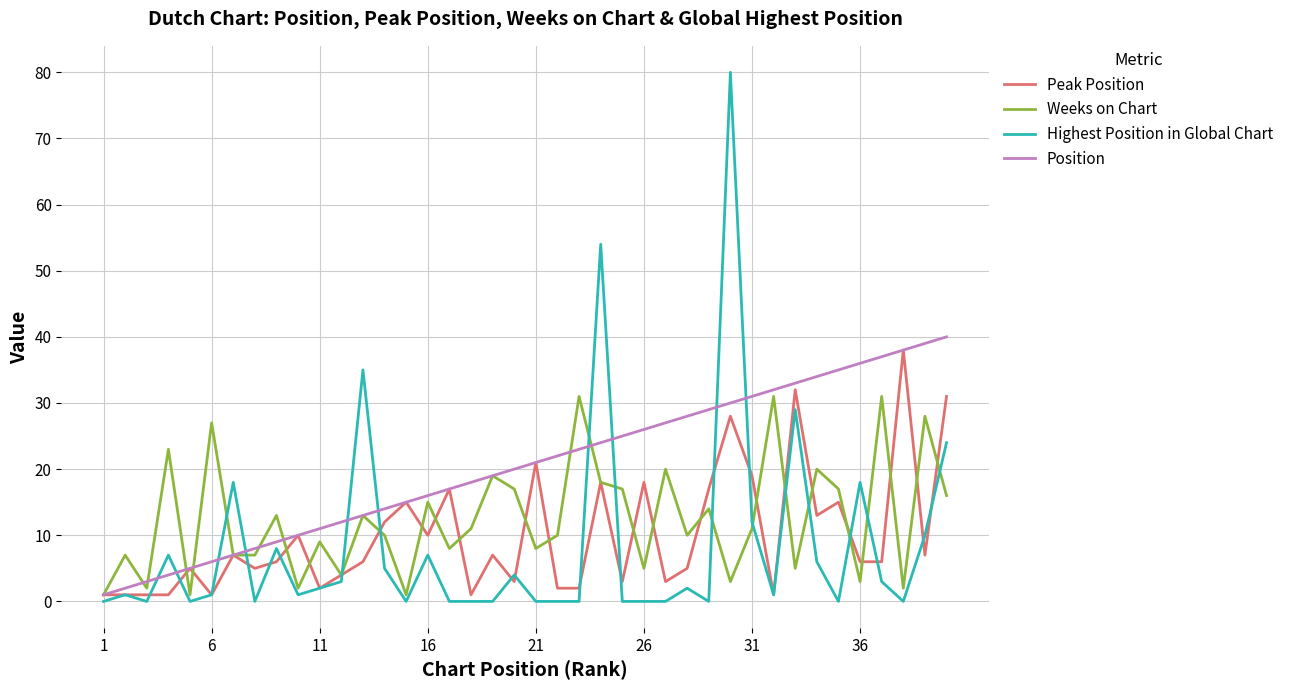

Does the chart have visible grid lines?

Yes